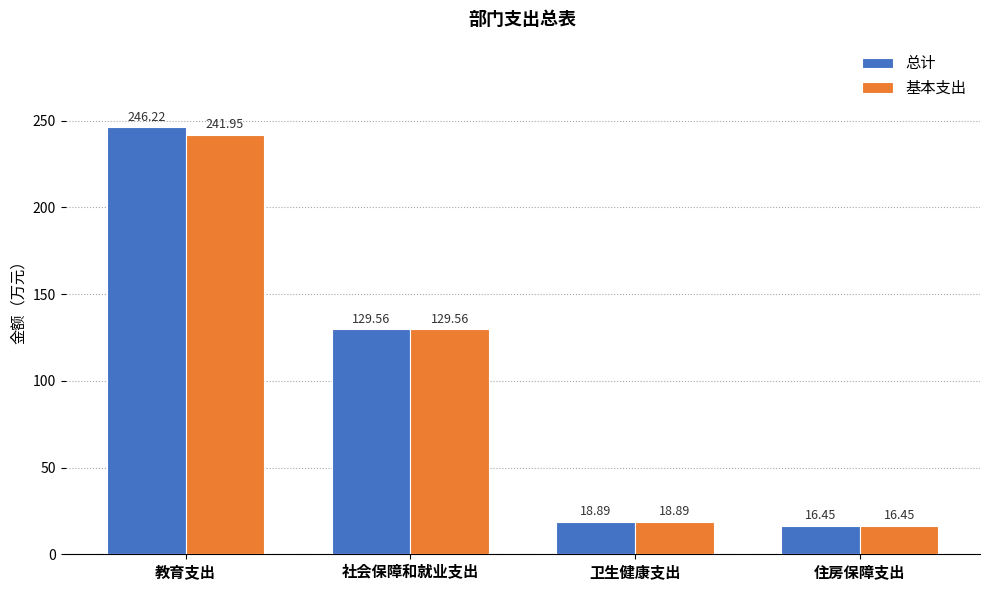

What is the label of the 3rd bar from the right?

社会保障和就业支出